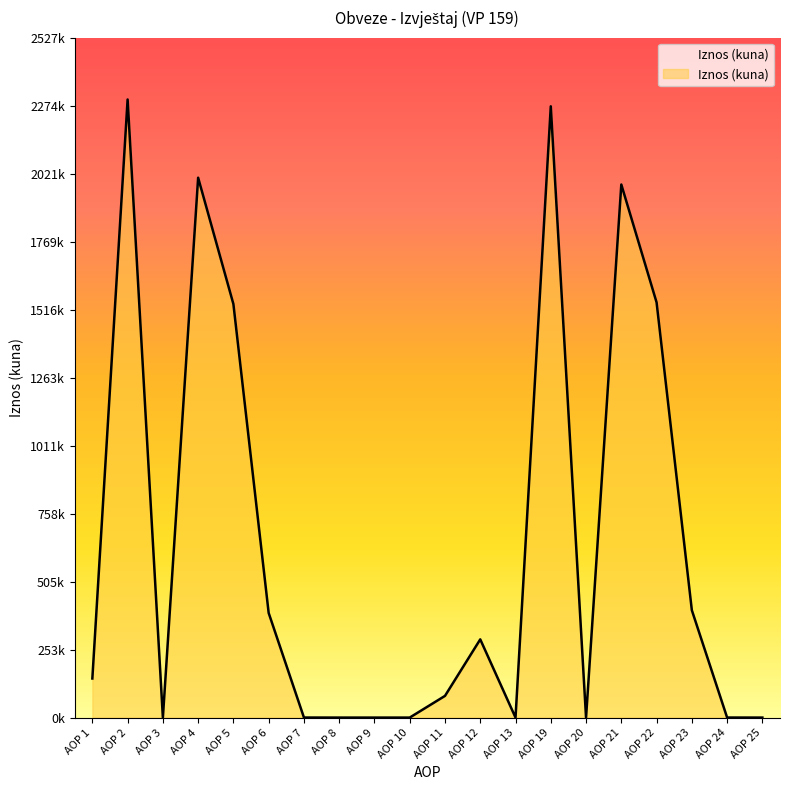

What is the difference between the values at AOP 5 and AOP 7?

1536576